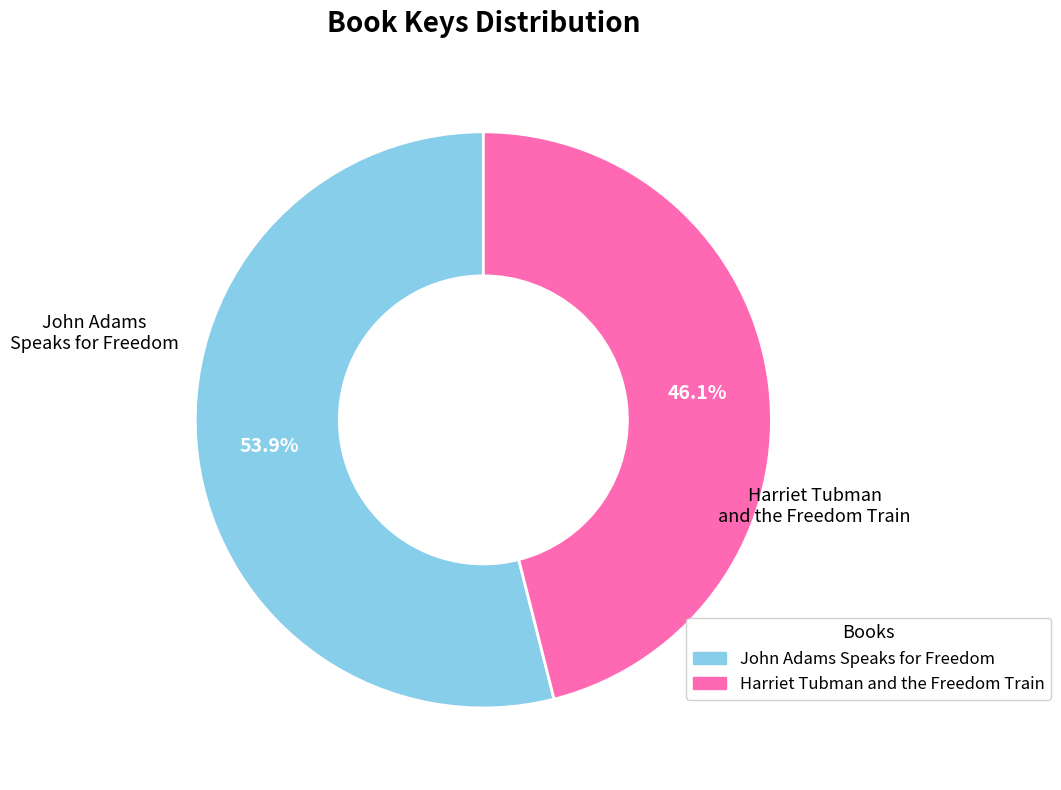

Approximately how many times larger is the value at John Adams Speaks for Freedom compared to Harriet Tubman and the Freedom Train?

1.2